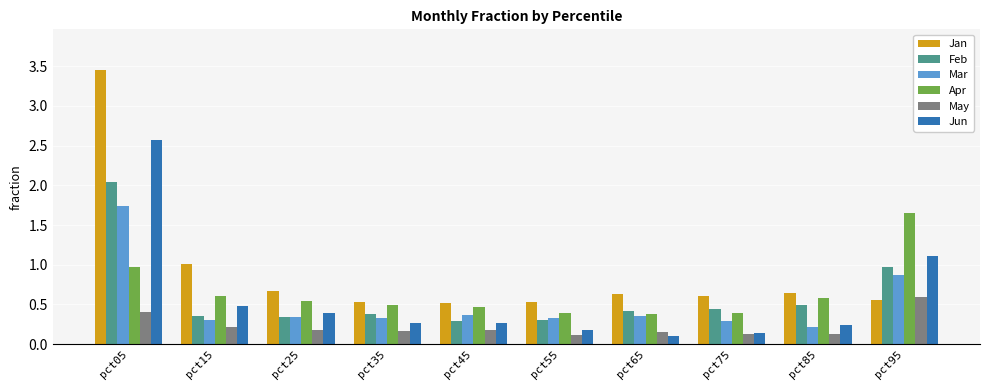

At pct05, list the series in order from smallest to largest.

May, Apr, Mar, Feb, Jun, Jan